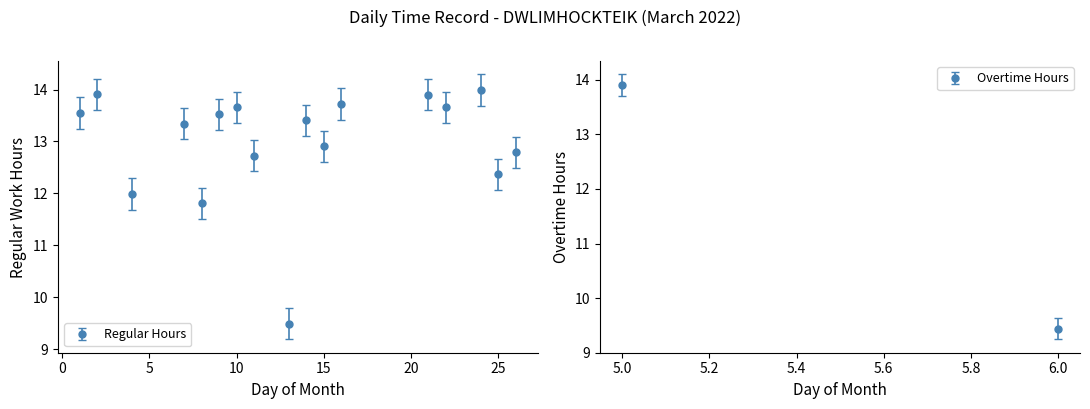

What is the maximum value shown in the chart?

14.0